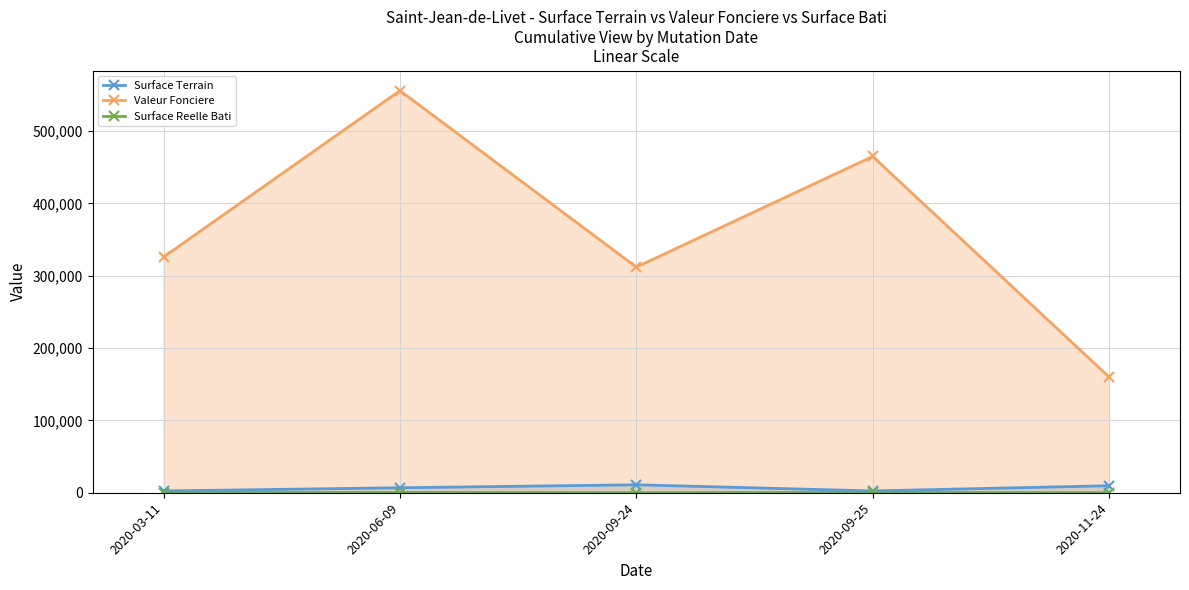

At how many categories does at least one series exceed 213781?

4